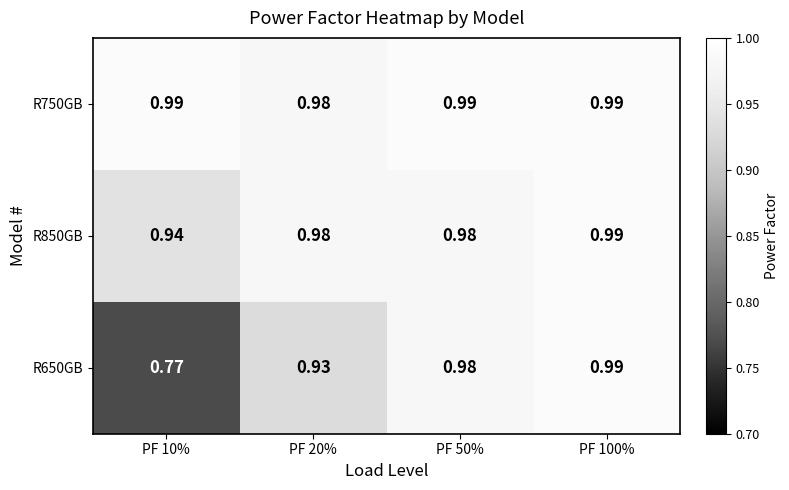

Which series has the largest range (max minus min)?

R650GB